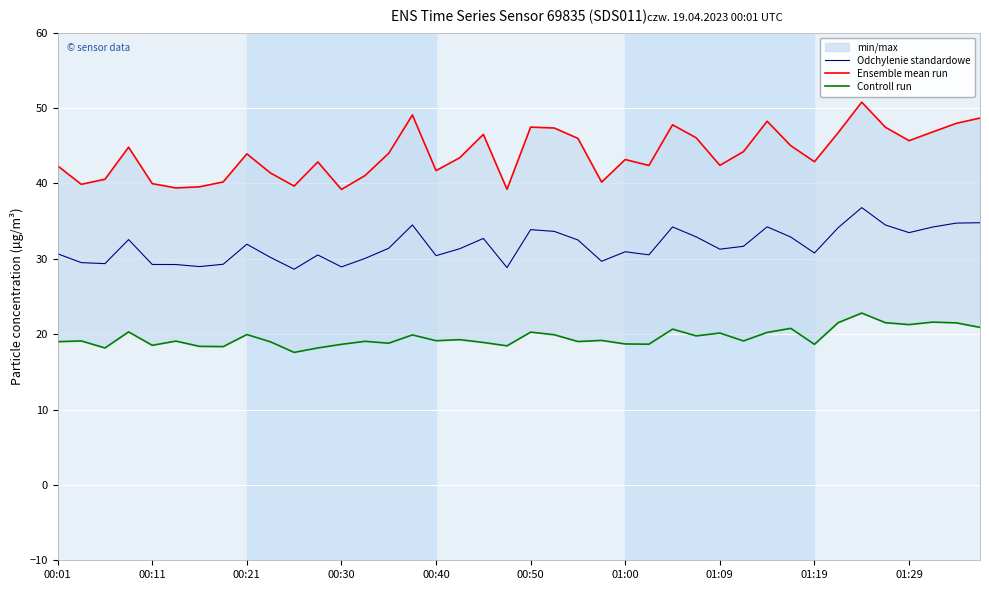

True or false: Odchylenie standardowe and Ensemble mean run intersect in this chart.

False